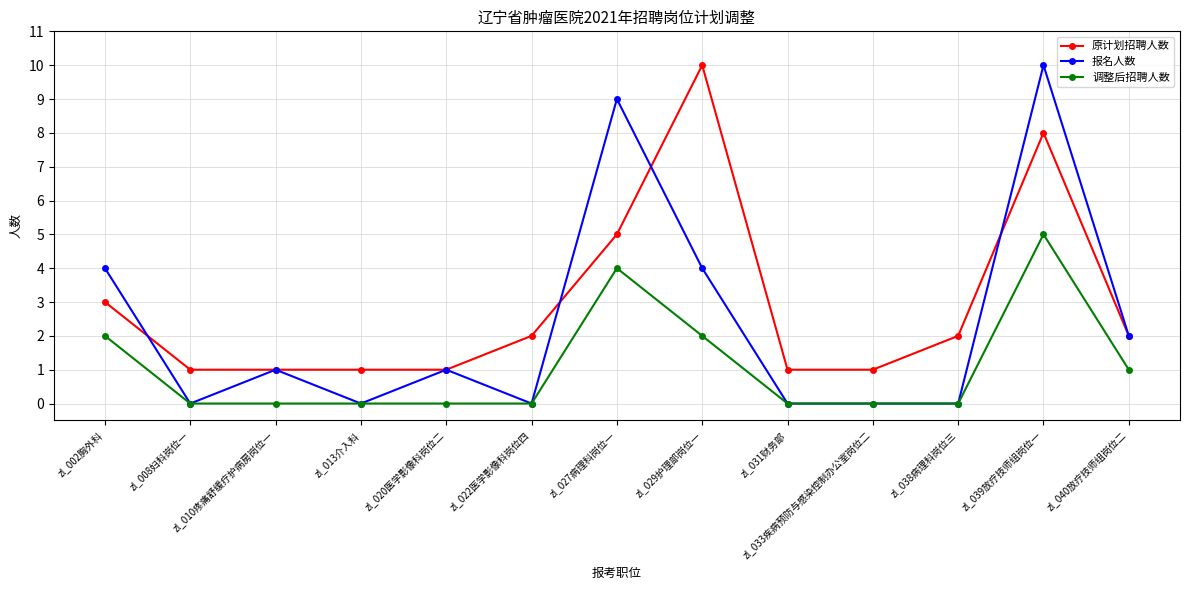

List the series in order of their overall mean, lowest first.

调整后招聘人数, 报名人数, 原计划招聘人数